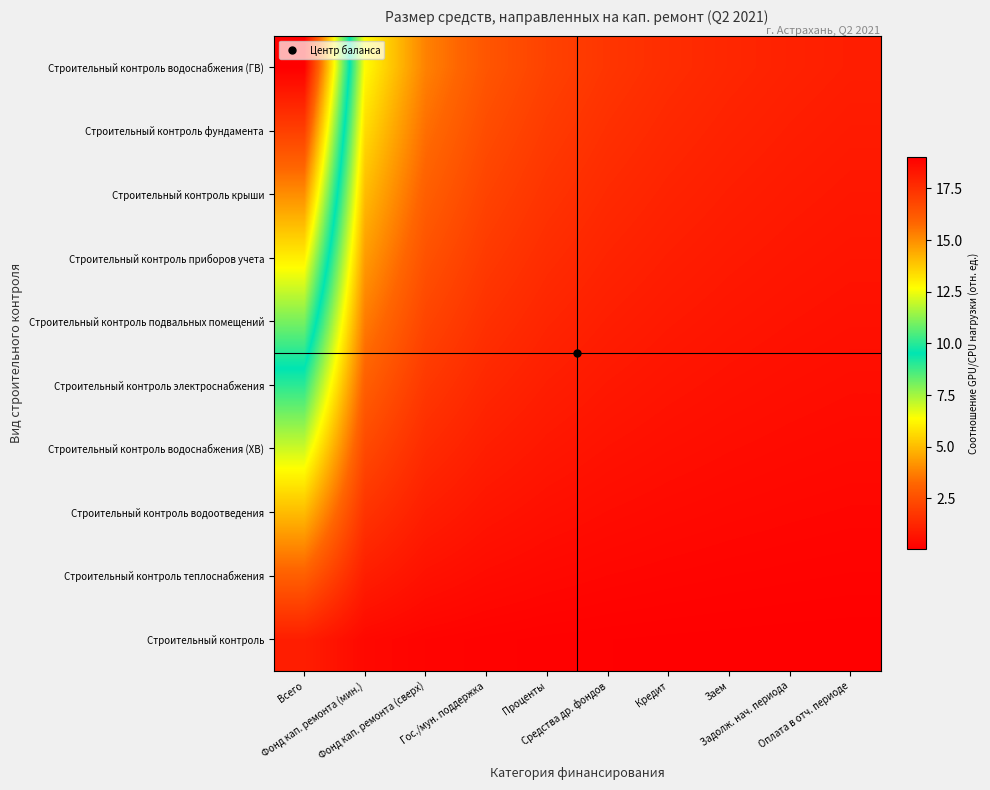

What is the difference between the highest and lowest values at Задолж. нач. периода?

1.1